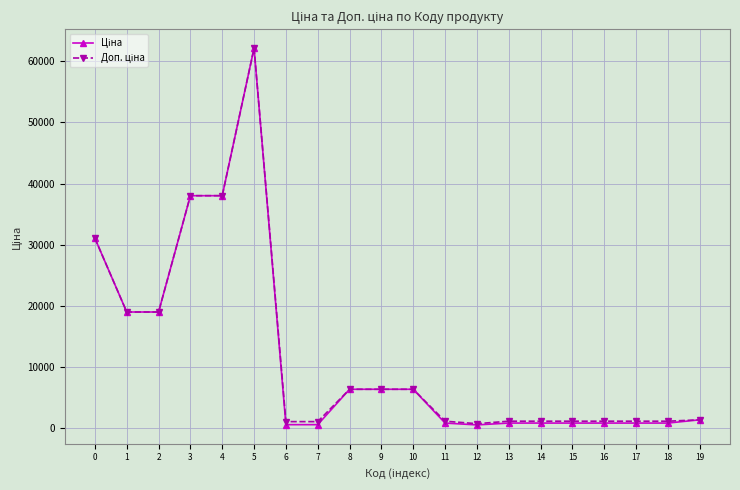

At how many categories does at least one series exceed 3030?

9